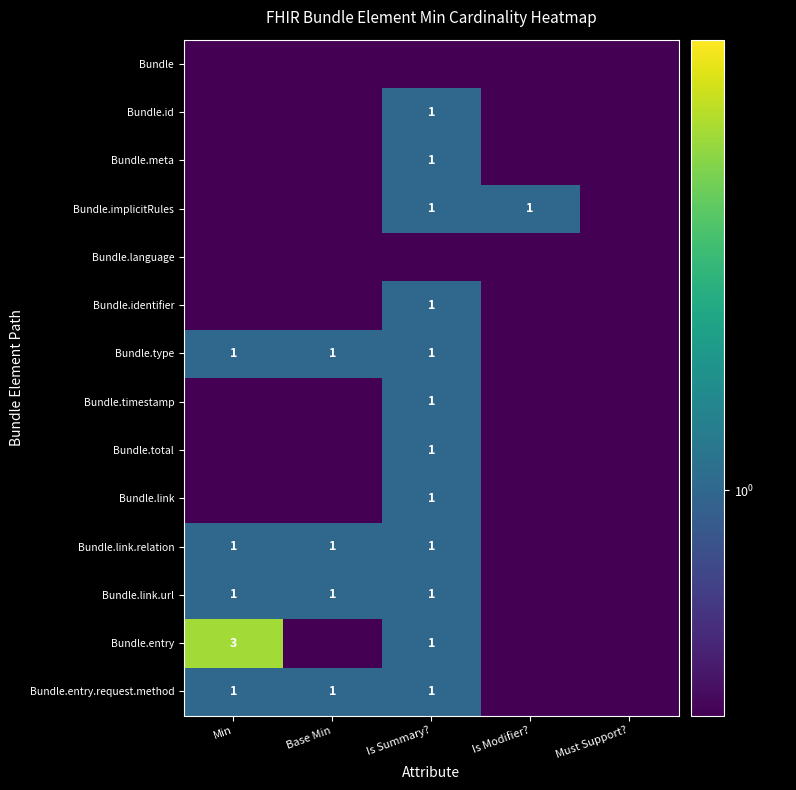

The Bundle.entry.request.method series shows 1.0 at Base Min. True or false?

True